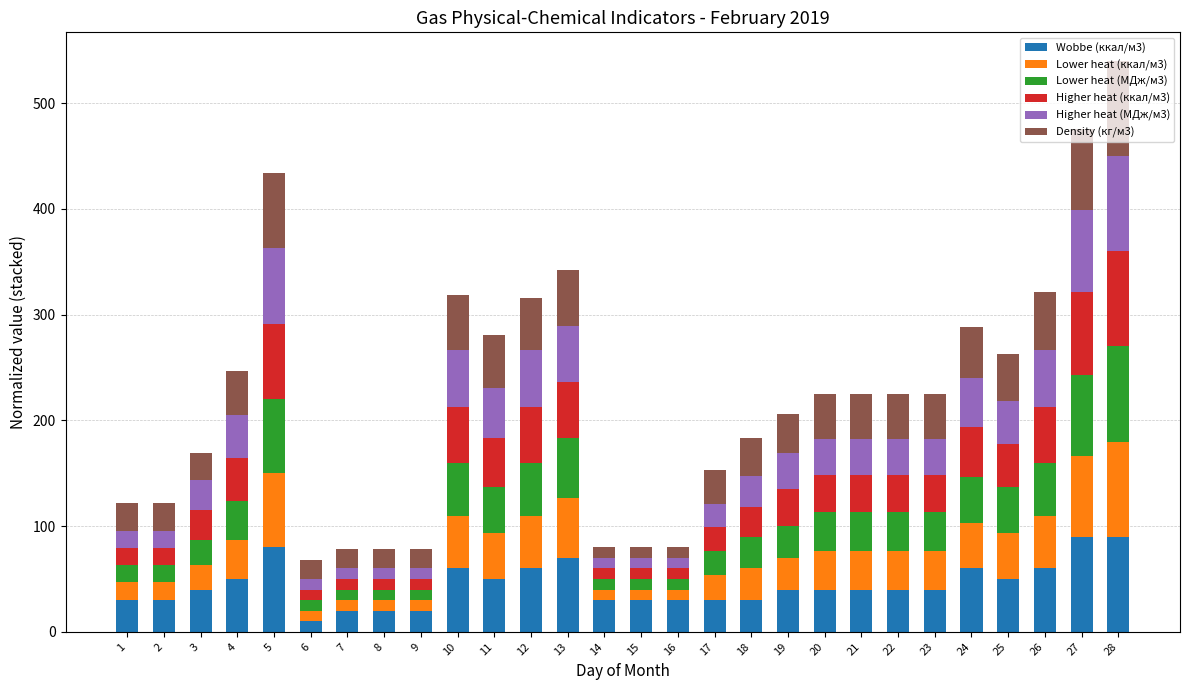

Is it true that Wobbe (ккал/м3) equals 60.0 at 12?

True